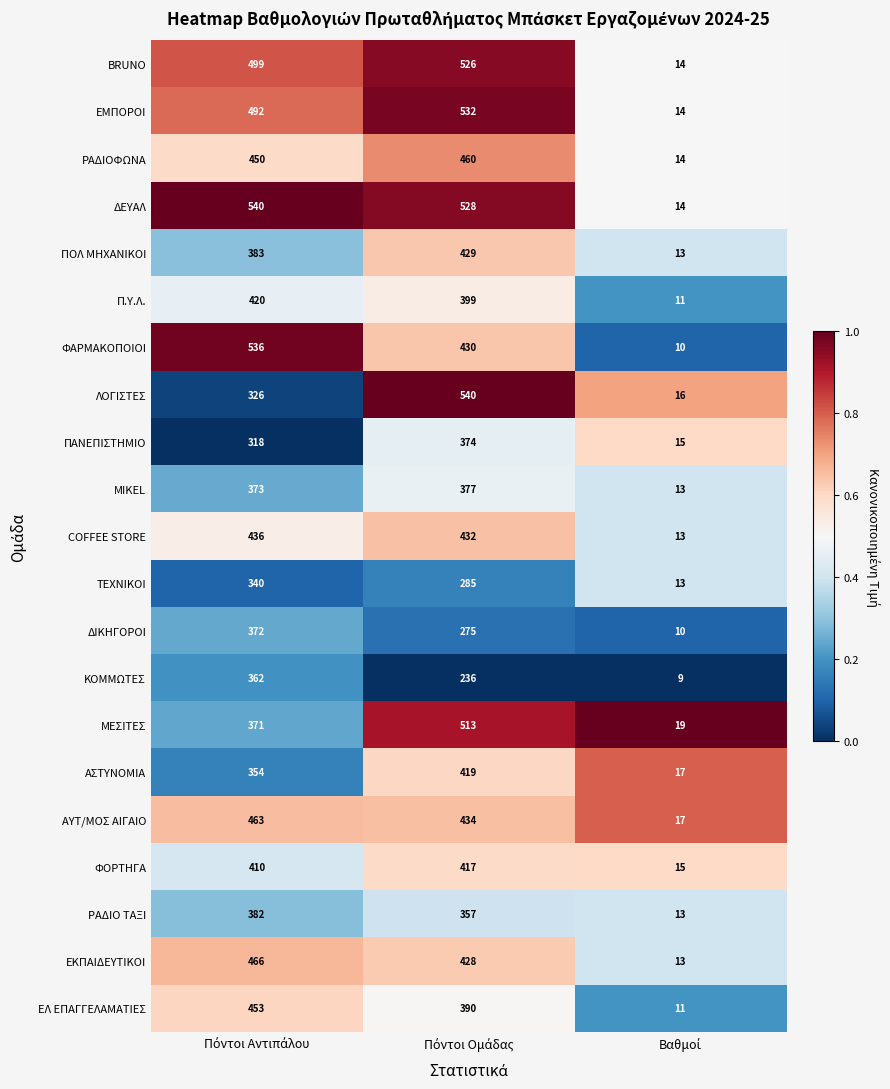

What is the minimum value shown in the chart?

9